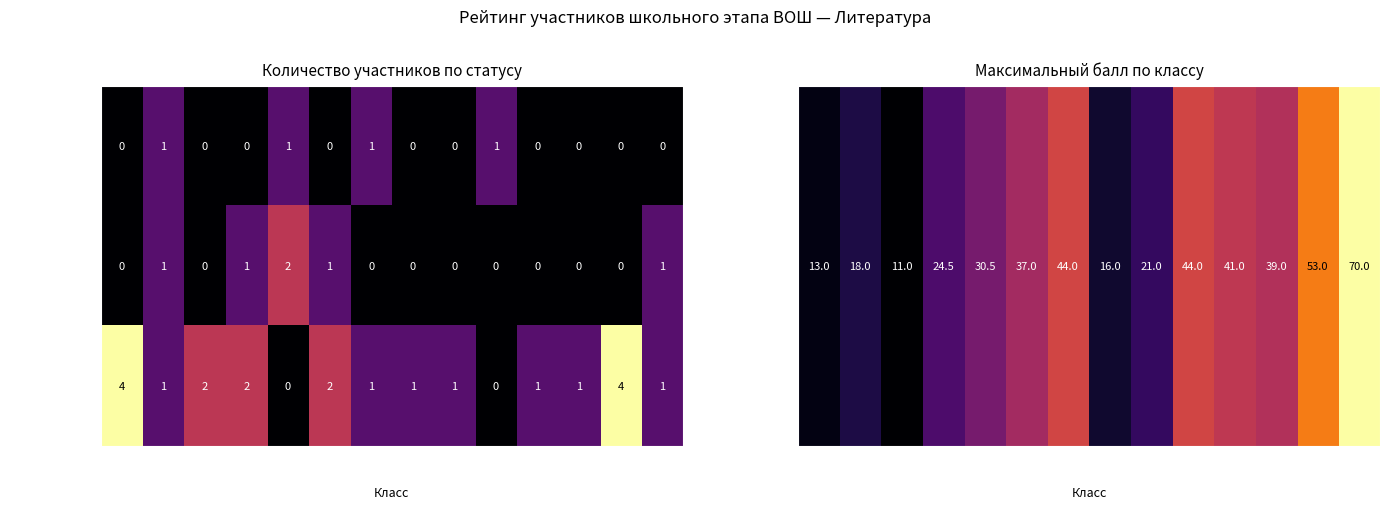

Rank the series by their maximum value, from highest to lowest.

участник, призёр, победитель